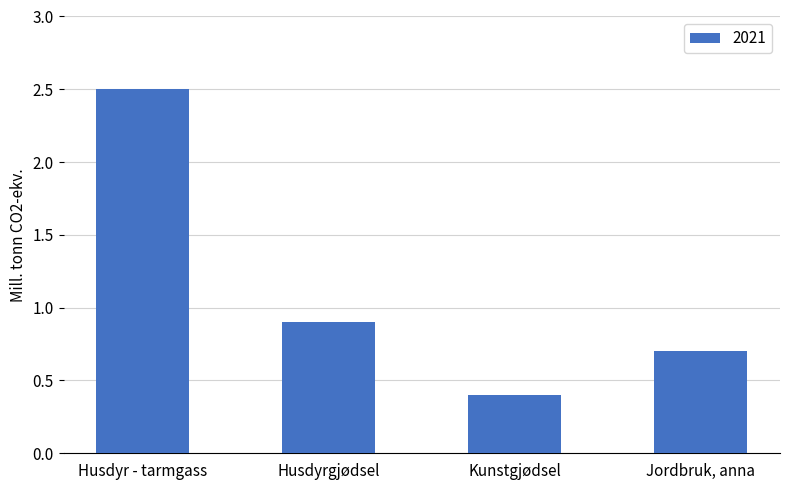

What is the label of the 1st bar from the right?

Jordbruk, anna